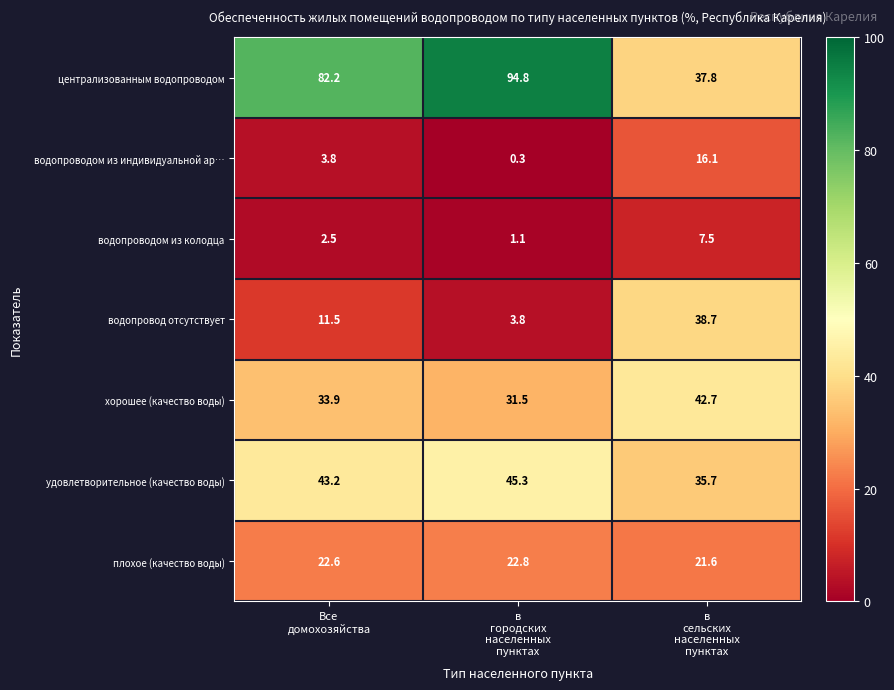

What is the lowest value of the удовлетворительное (качество воды) series?

35.7